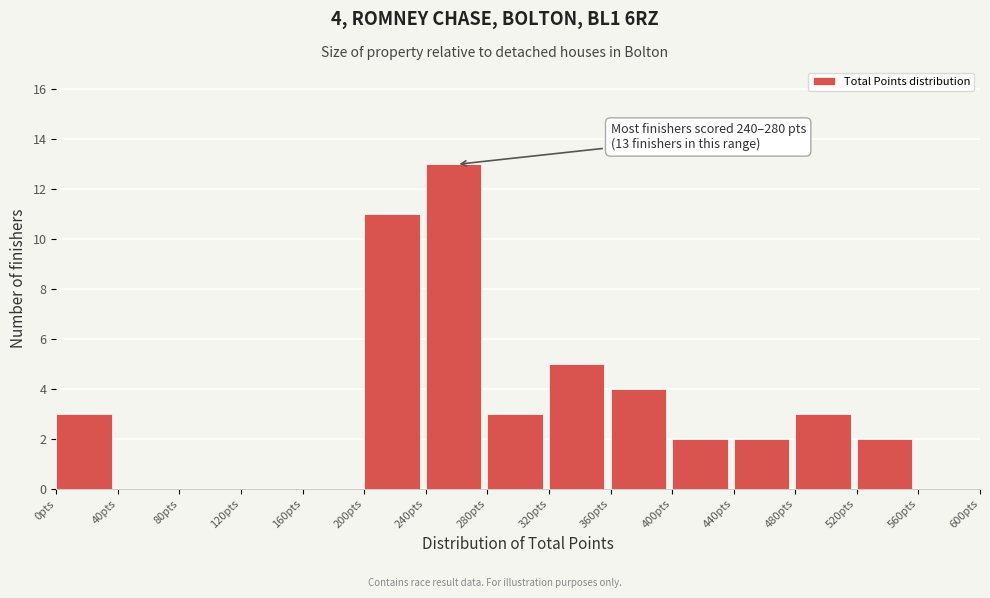

Which range on the x-axis has the tallest bar?

240 to 280